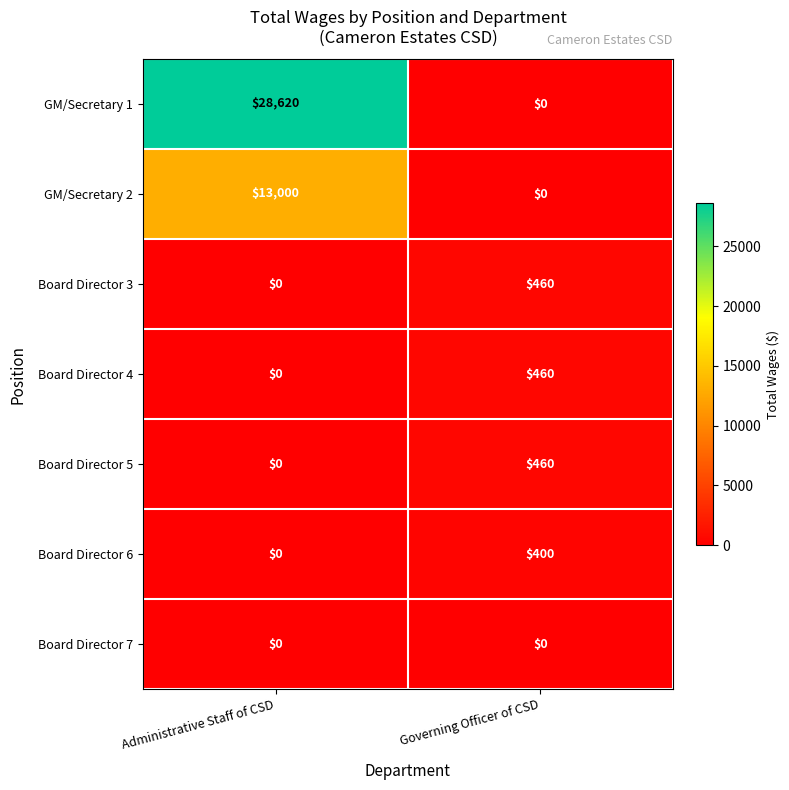

What is the maximum value for Board Director 6?

400